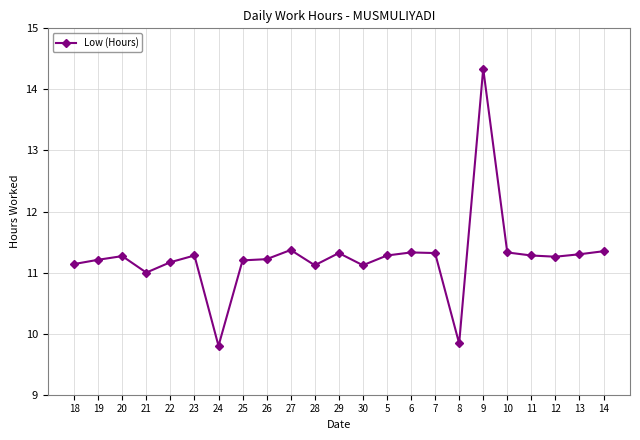

What is the label of the 6th point from the right?

9